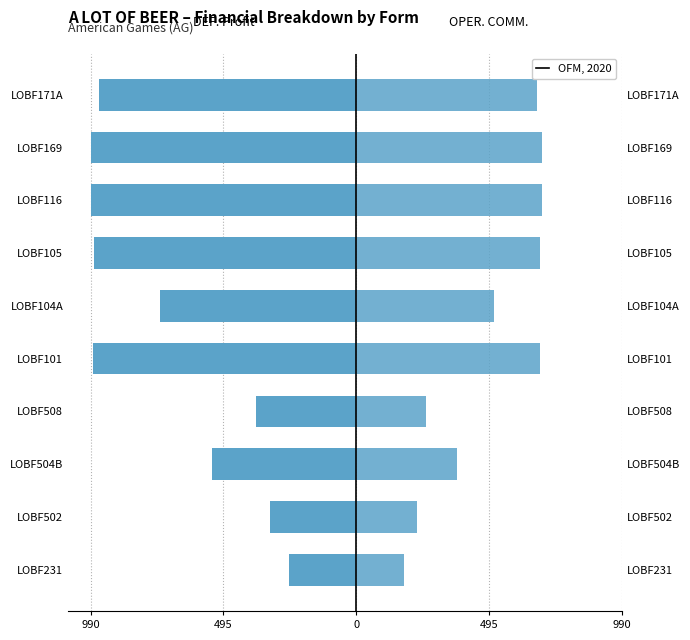

What is the difference between the maximum and minimum values in the OPER. COMM. (Net) series?

516.6